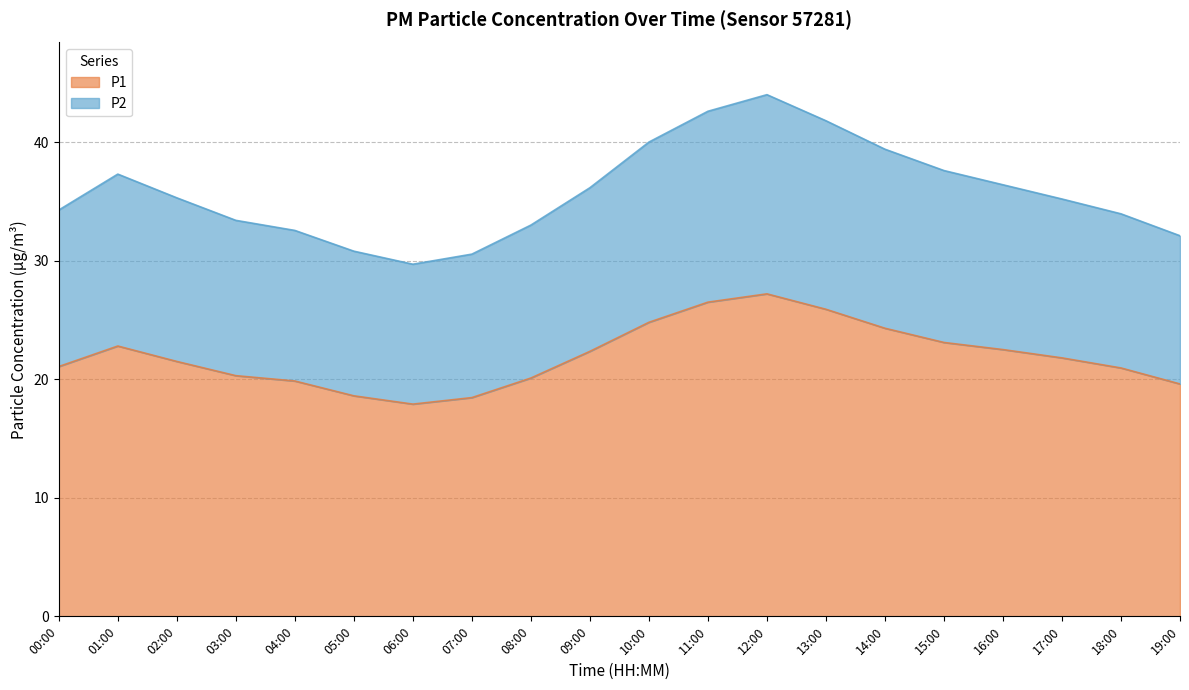

What are all the series names shown in the legend?

P1, P2